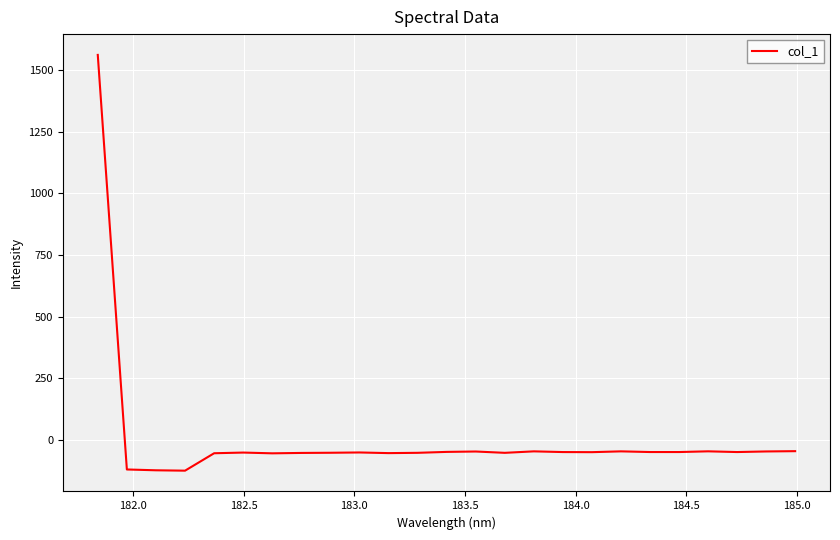

What is the difference between the maximum and minimum values?

1688.8